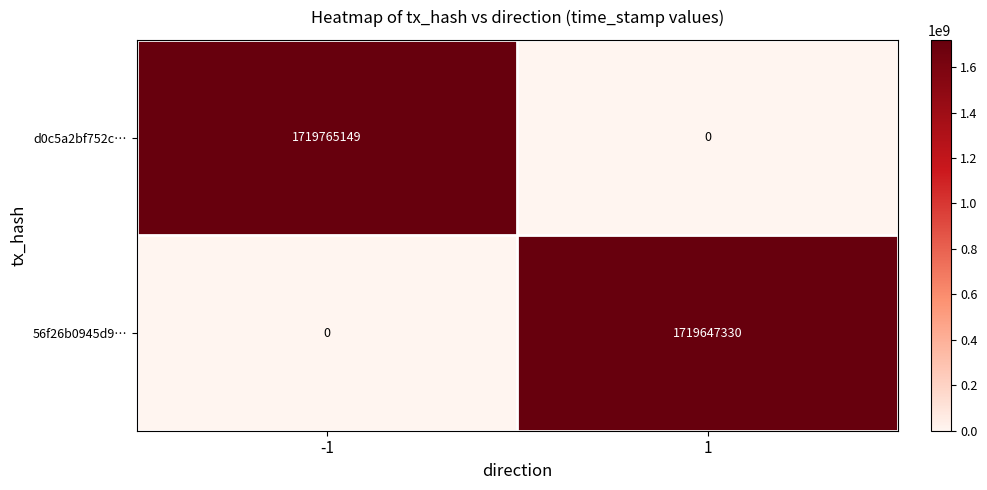

Is it true that d0c5a2bf752c… equals 0 at 1?

True